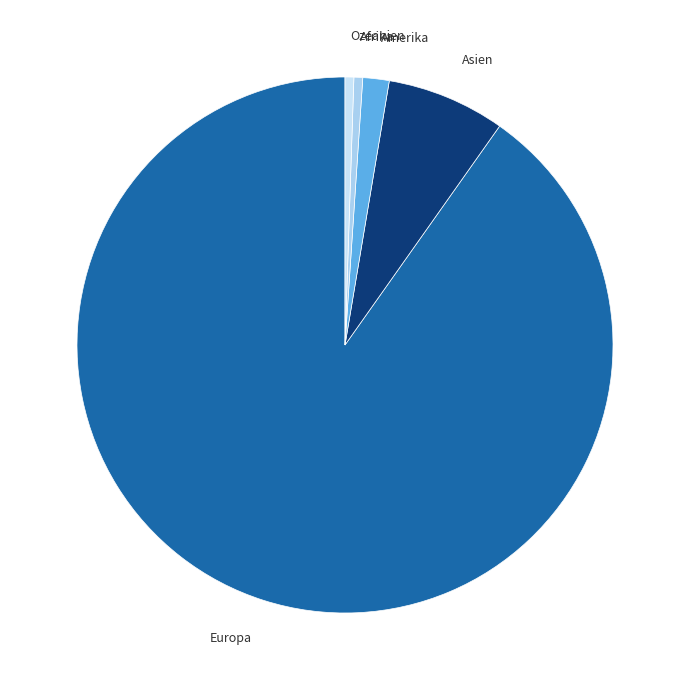

What is the largest slice in the pie chart?

Europa